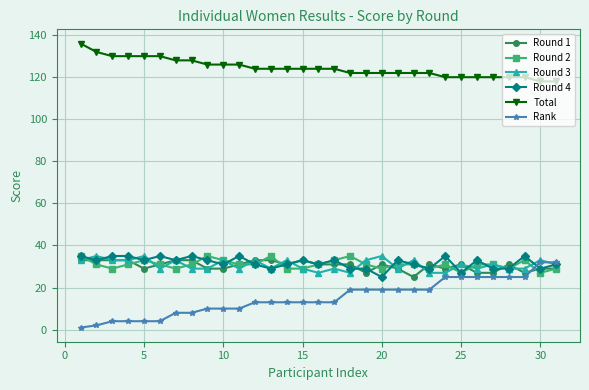

Does the chart display data point markers on the line(s)?

Yes